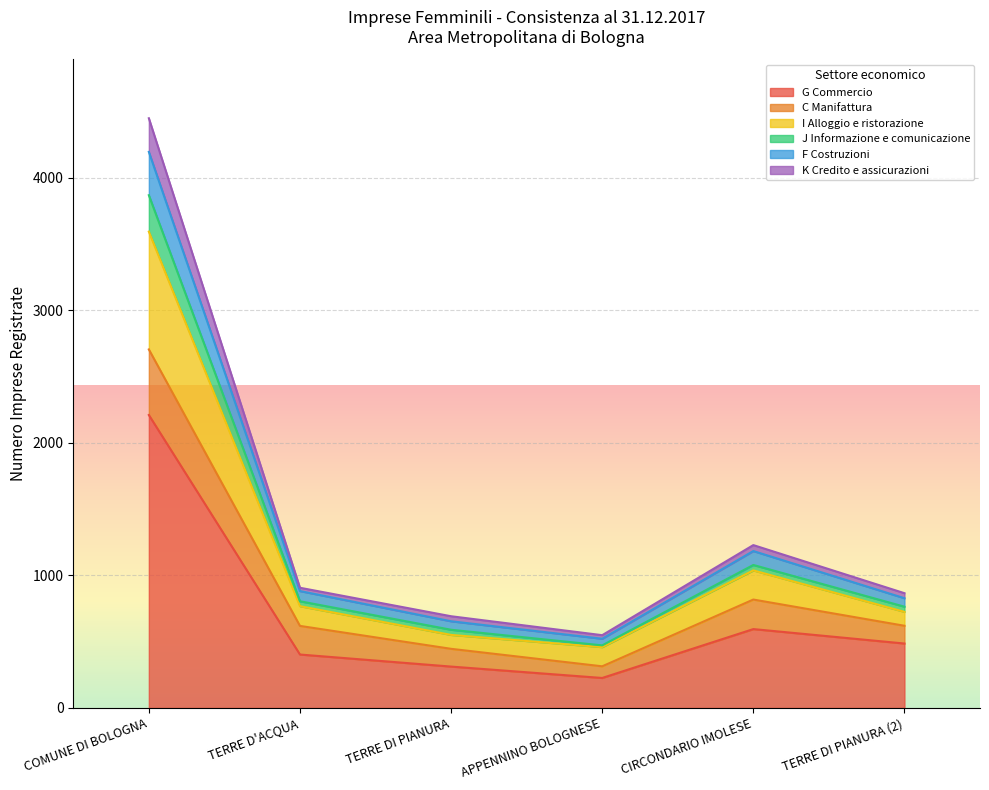

The value of G Commercio at TERRE DI PIANURA is 312. True or false?

True